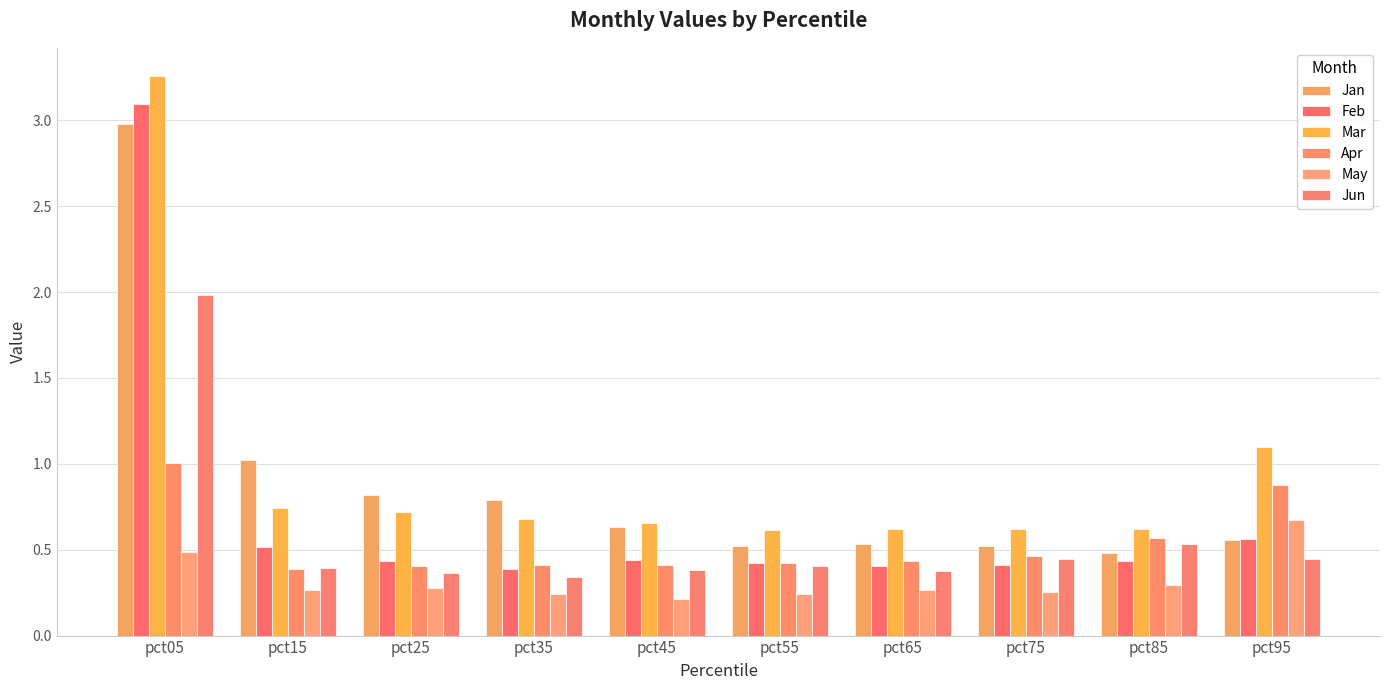

What is the sum of all Jan values?

8.9